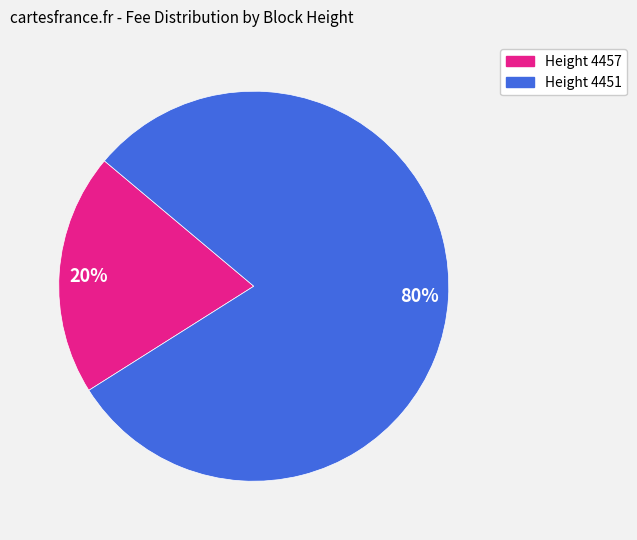

What percentage is the 20% slice, to the nearest percent?

20%